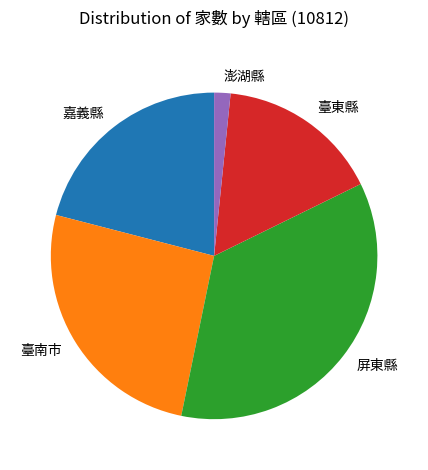

Combined, do 臺東縣 and 屏東縣 account for over 50%?

Yes